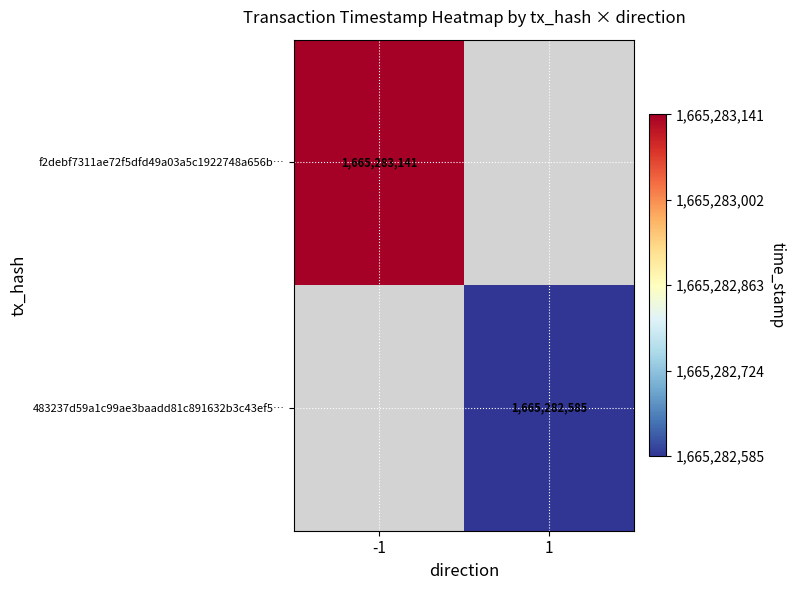

How many categories are shown in the chart?

2